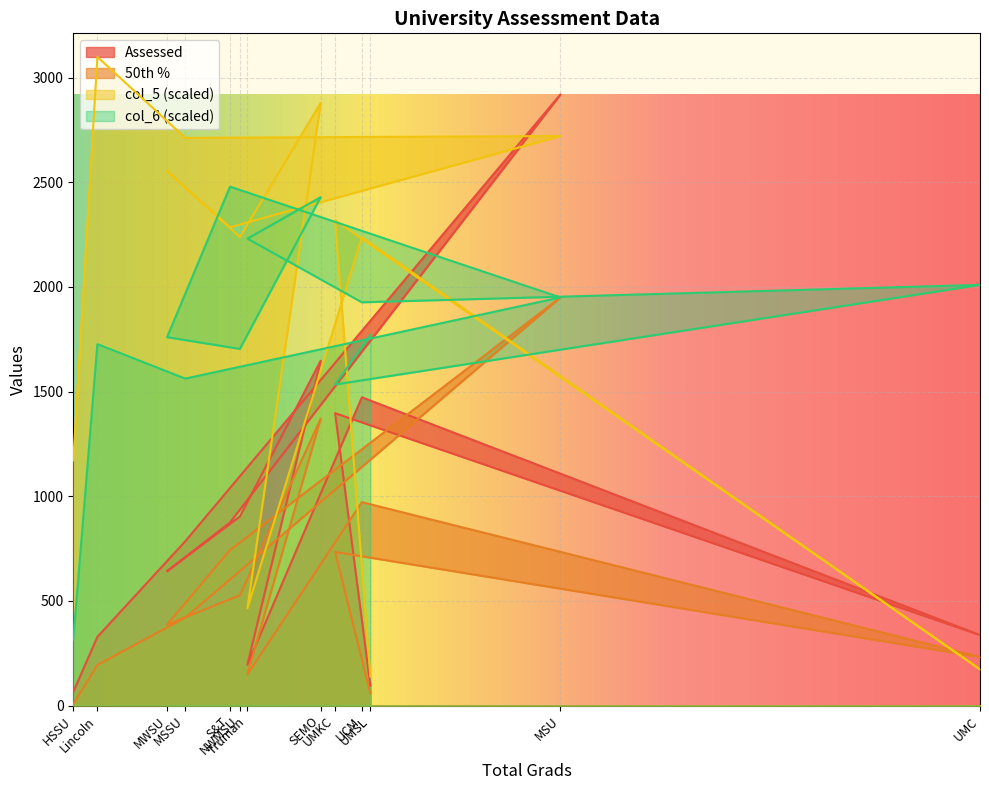

Which has a higher value, UCM or UMKC?

UCM